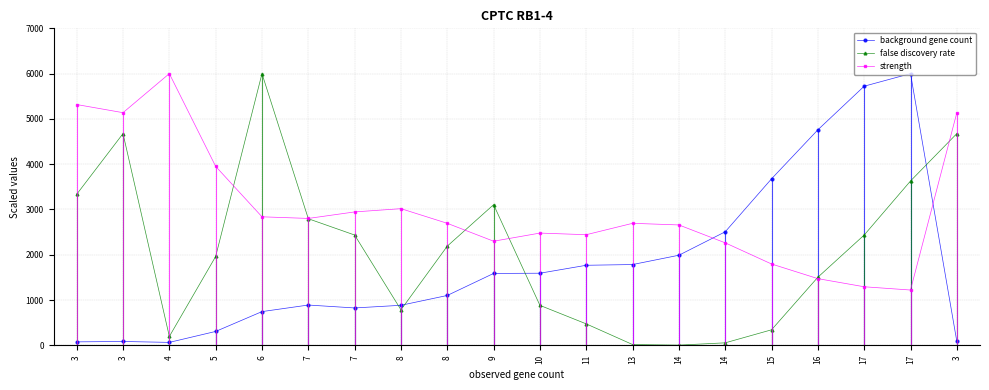

Is it true that false discovery rate equals 10344.8 at 6?

False